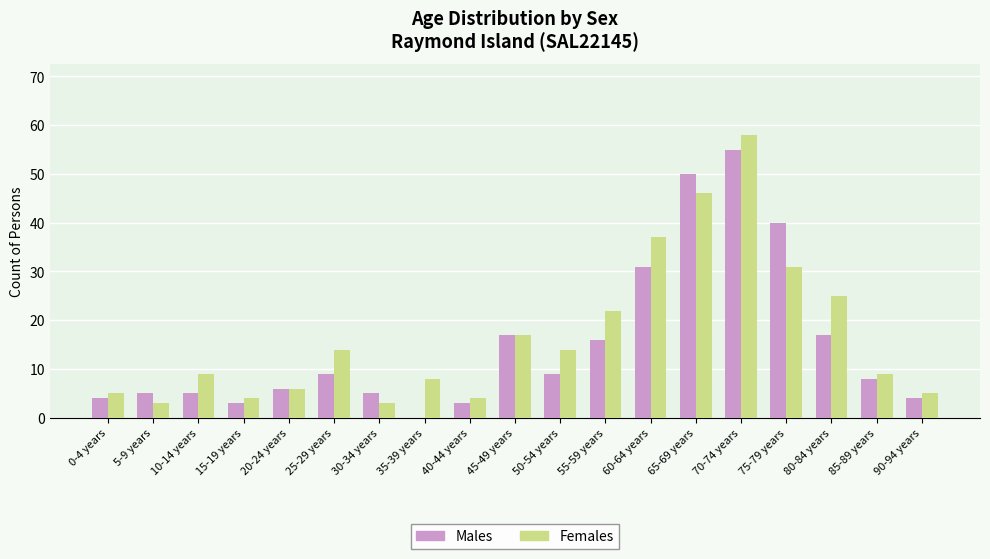

What is the maximum value for Males?

55